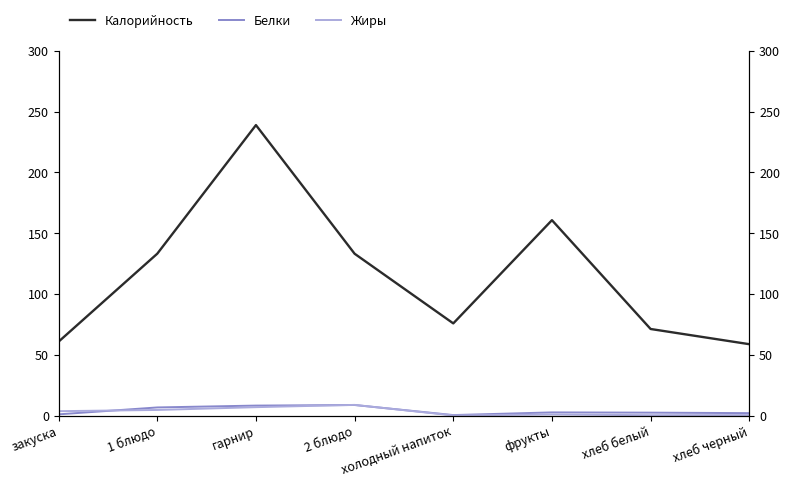

What is the spread (max minus min) of values at гарнир?

232.0